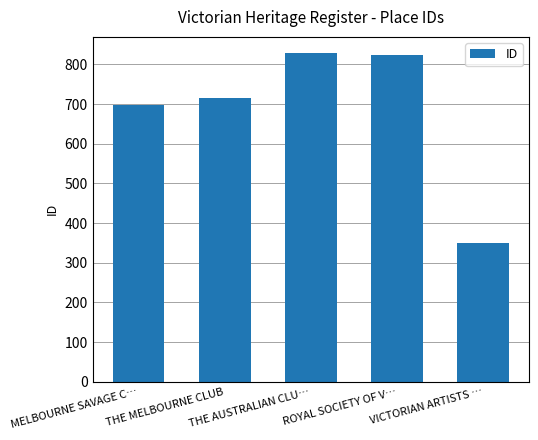

What is the label of the 4th bar from the left?

ROYAL SOCIETY OF V…